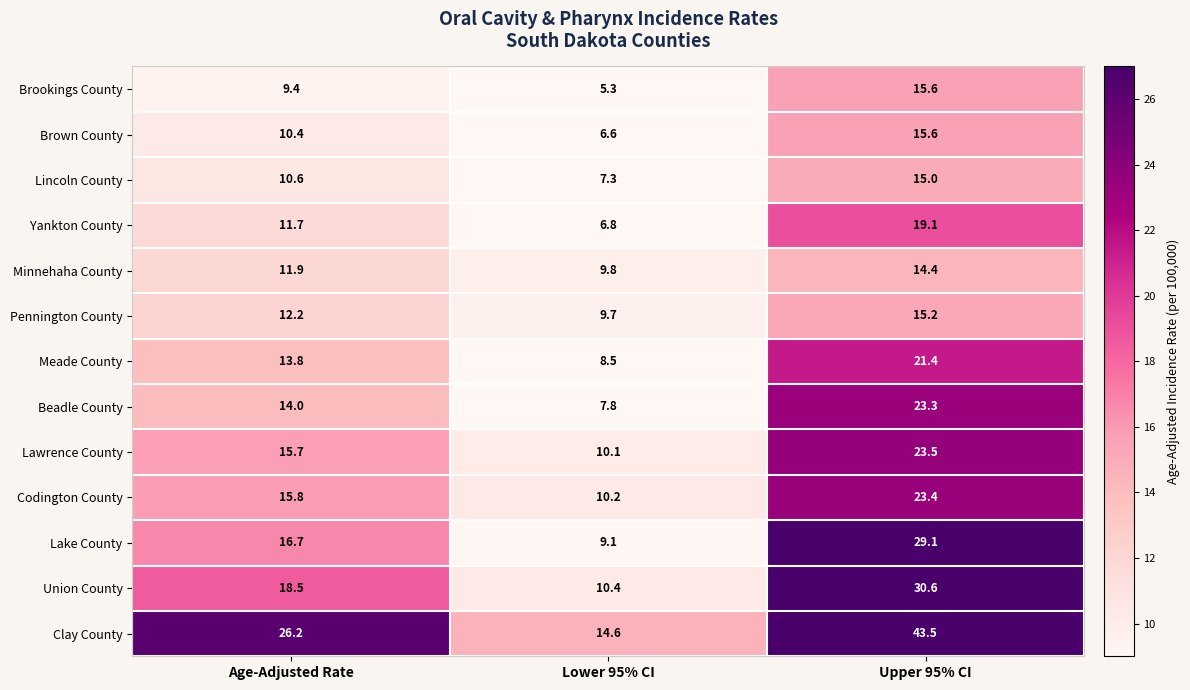

Rank the series at Lower 95% CI from highest to lowest value.

Clay County, Union County, Codington County, Lawrence County, Minnehaha County, Pennington County, Lake County, Meade County, Beadle County, Lincoln County, Yankton County, Brown County, Brookings County